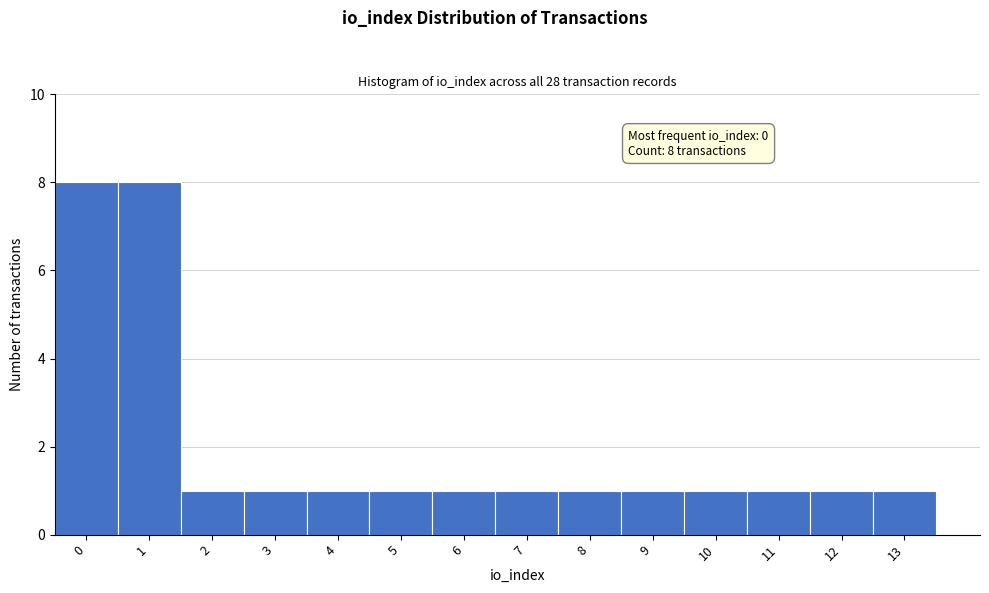

Reading left to right, list all the values displayed in this chart.

0=8	1=8	2=1	3=1	4=1	5=1	6=1	7=1	8=1	9=1	10=1	11=1	12=1	13=1